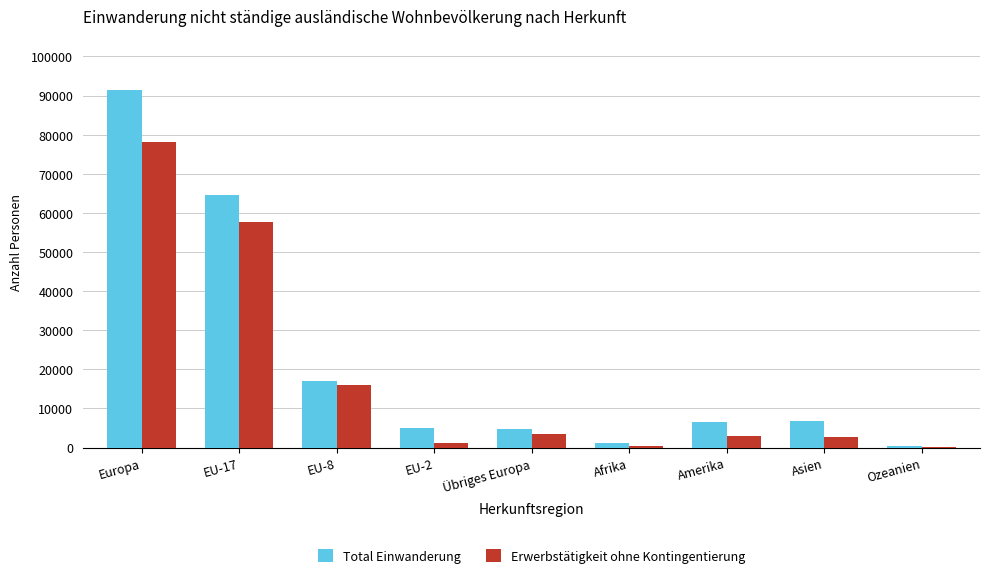

Which series has the largest total across all categories?

Total Einwanderung